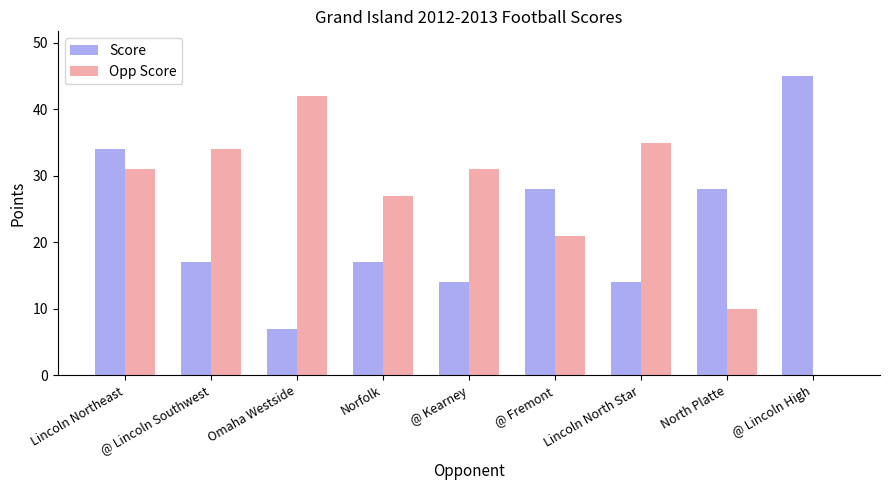

Between @ Fremont and @ Lincoln High, which series saw the biggest shift?

Opp Score